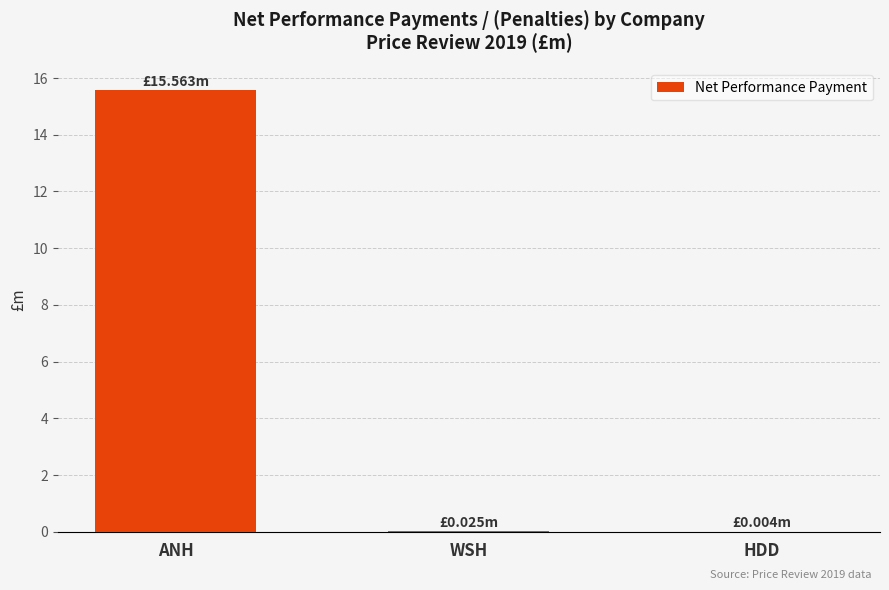

What is the sum of all values?

15.6